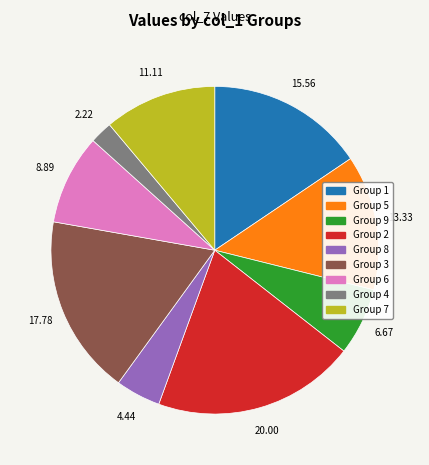

How many segments does this pie chart have?

9